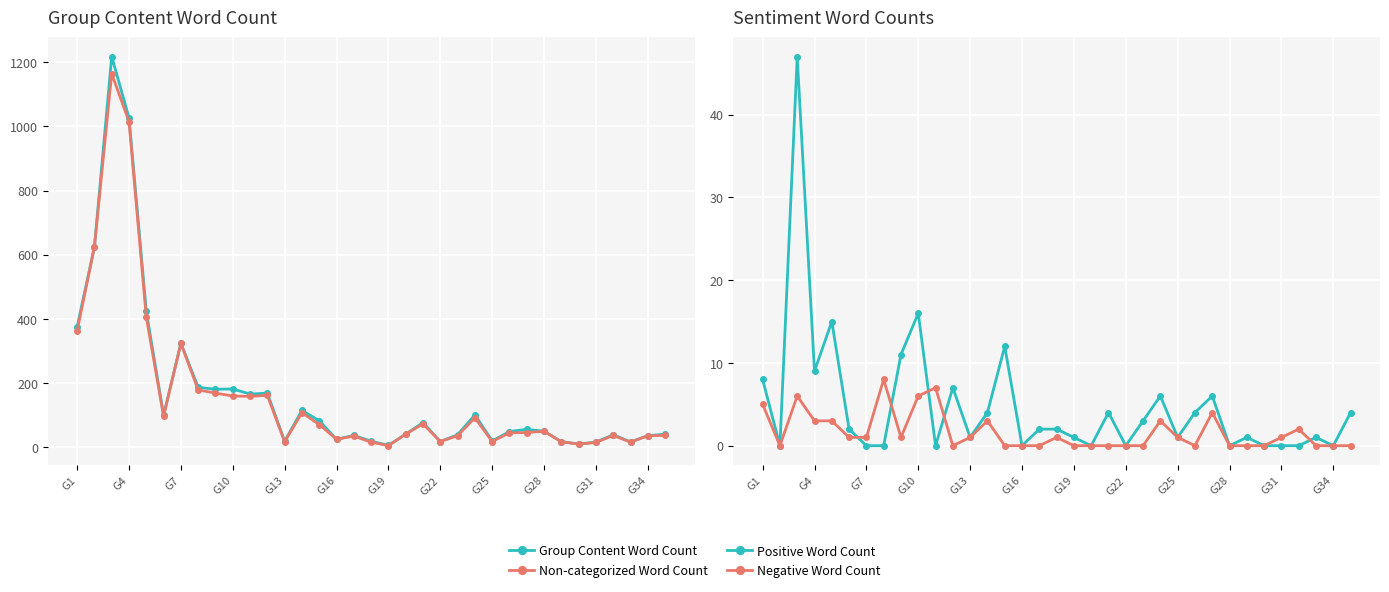

Between G25 and 15, which series saw the biggest shift?

Group Content Word Count